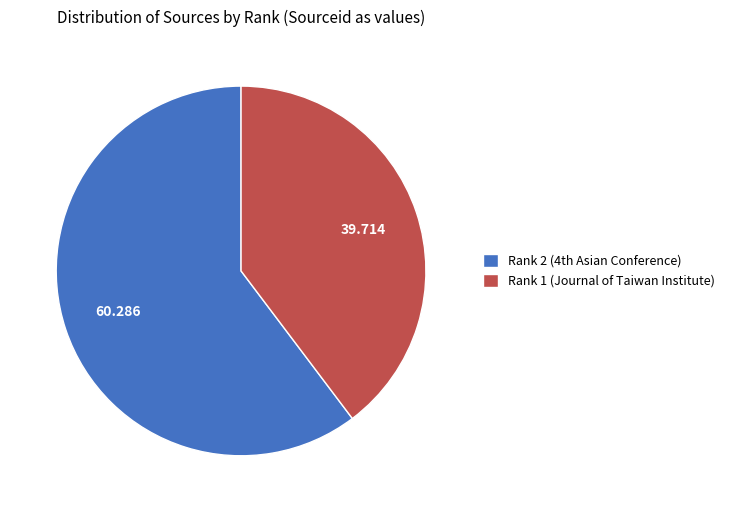

Is there any slice that represents more than half of the pie?

Yes